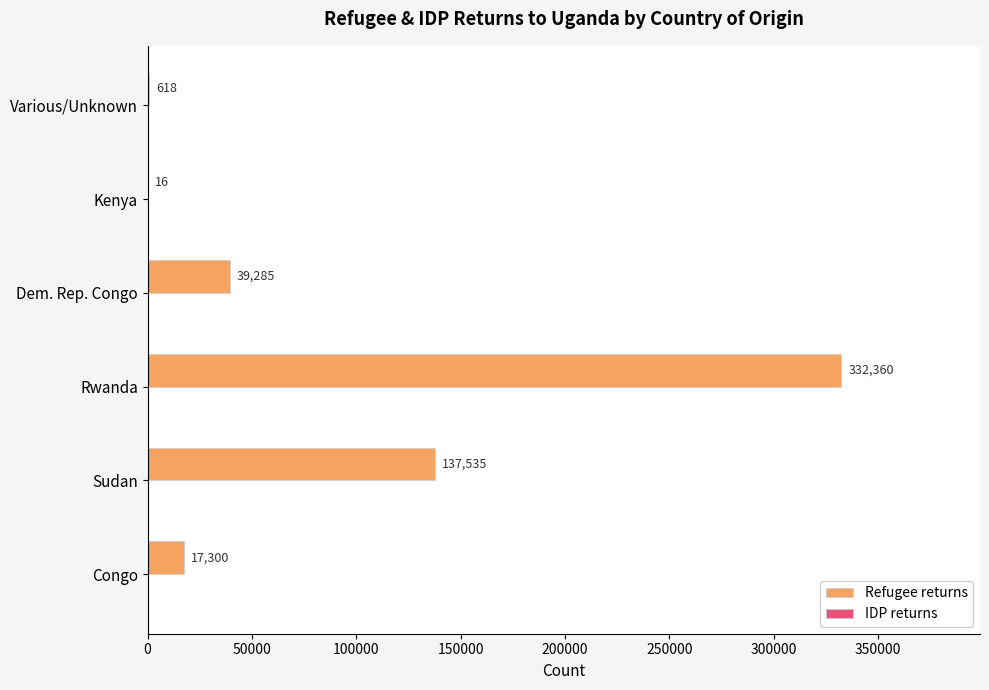

What is the change in value from Rwanda to Kenya?

-332344